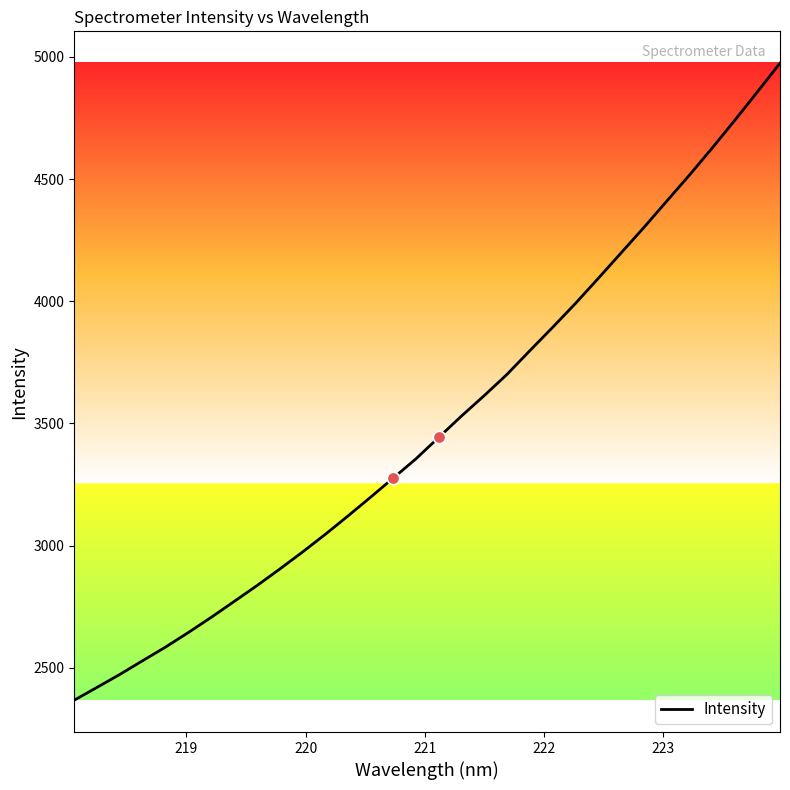

What is the difference between the maximum and minimum values?

2606.1